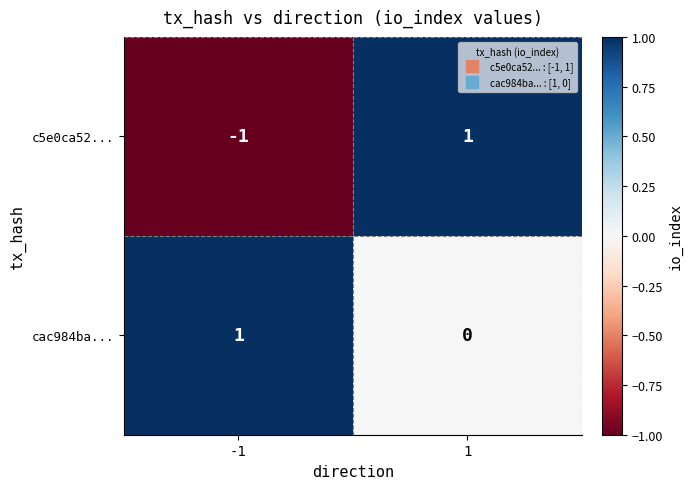

Is the value of cac984ba... at 1 greater than the value of c5e0ca52... at -1?

Yes